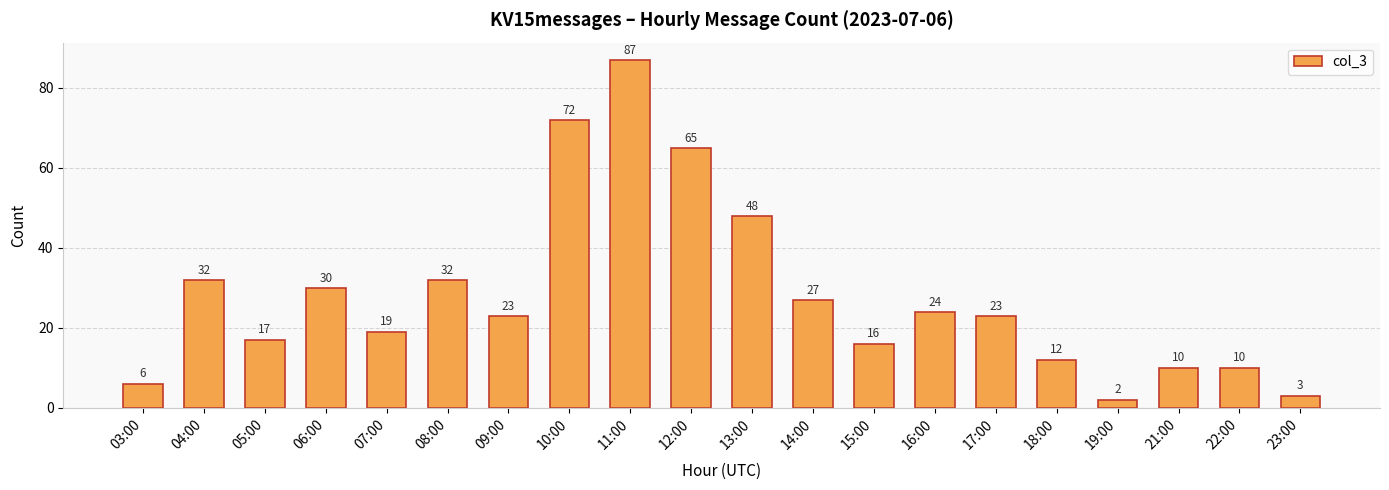

At which label is the value closest to 44?

13:00